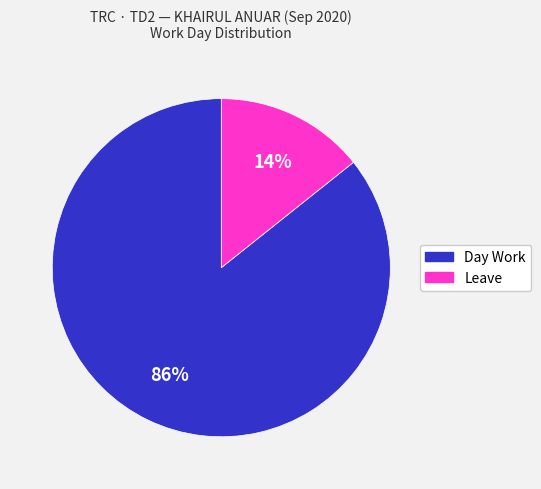

Which category has the smallest portion of the pie?

Leave